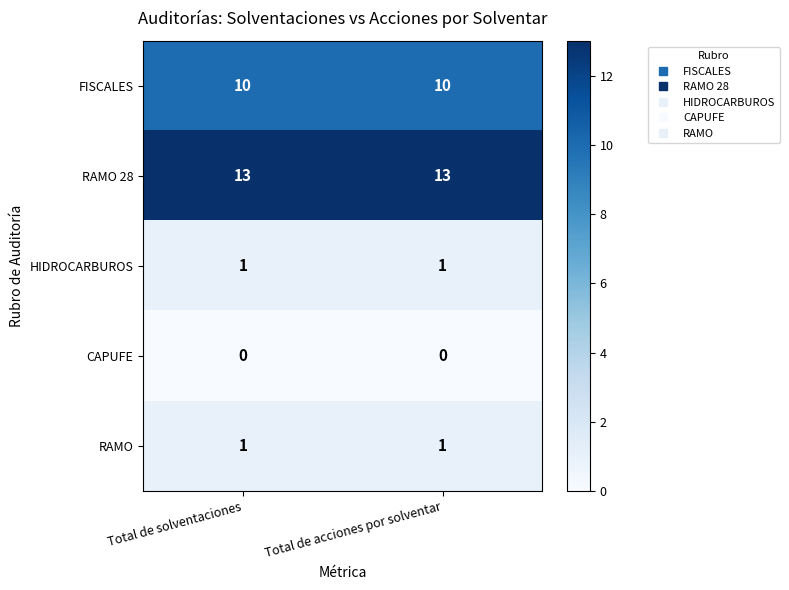

What is the spread (max minus min) of values at Total de acciones por solventar?

13